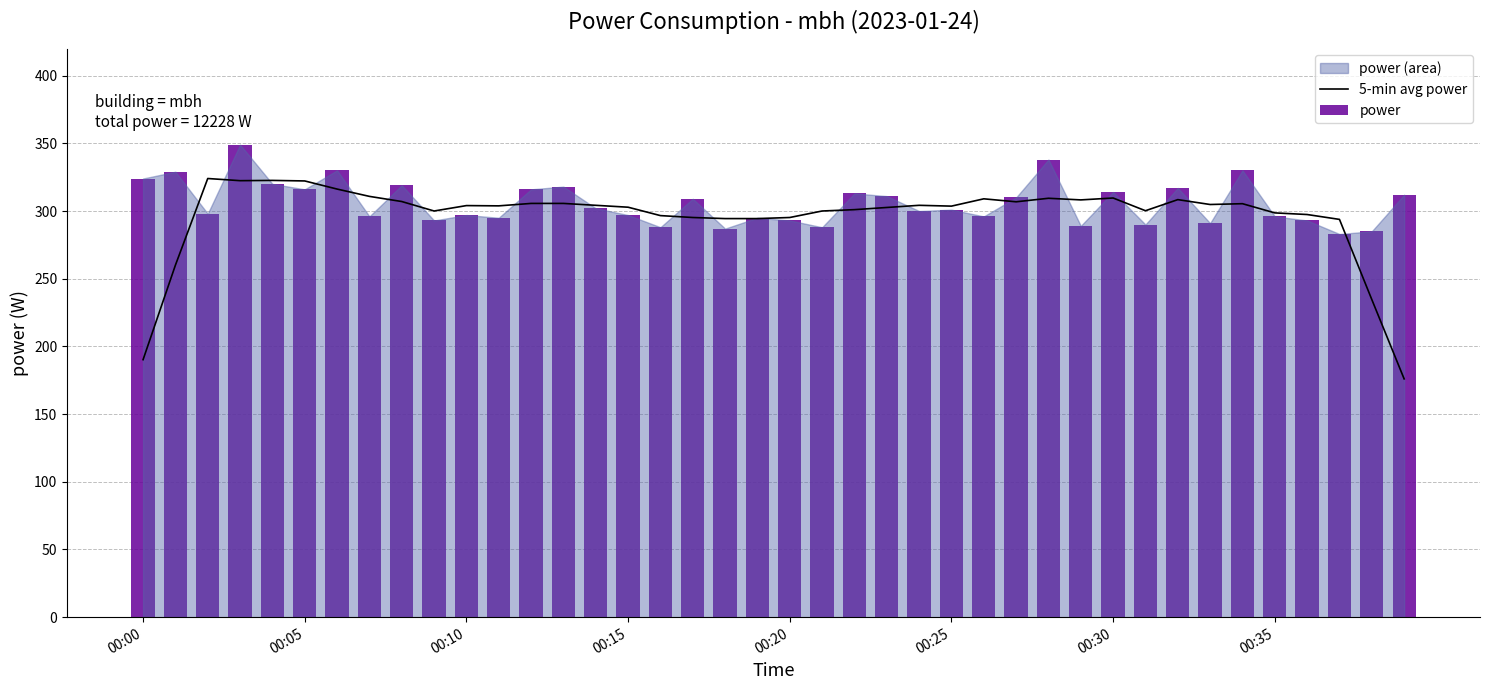

What is the maximum value for 5-min avg power?

324.0